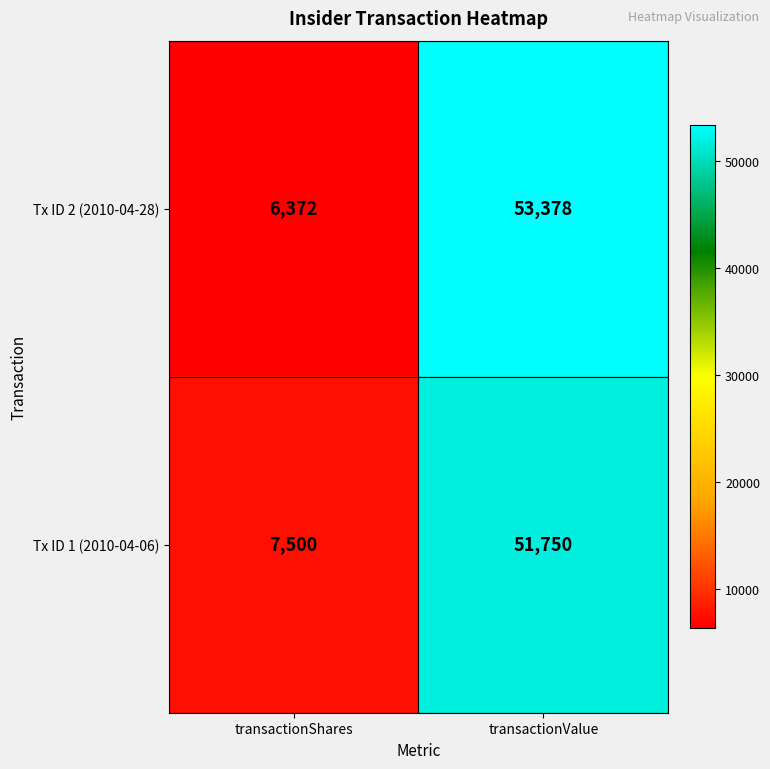

Which series has the largest range (max minus min)?

Tx ID 2 (2010-04-28)